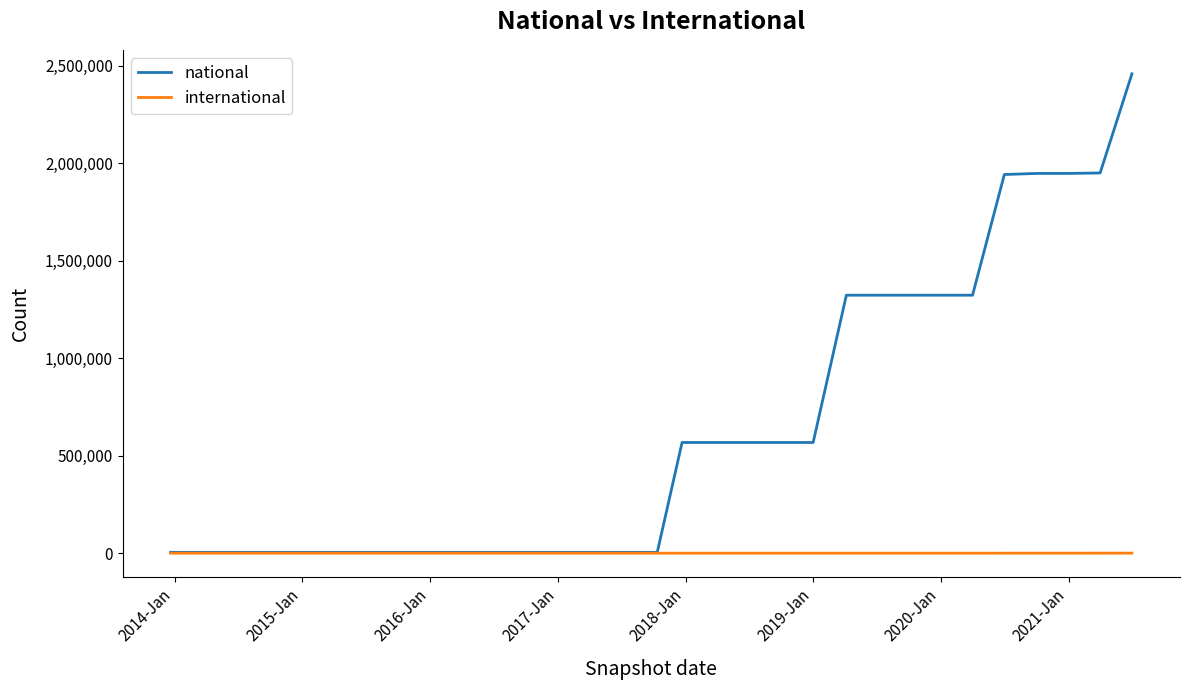

Rank the series by their maximum value, from highest to lowest.

national, international